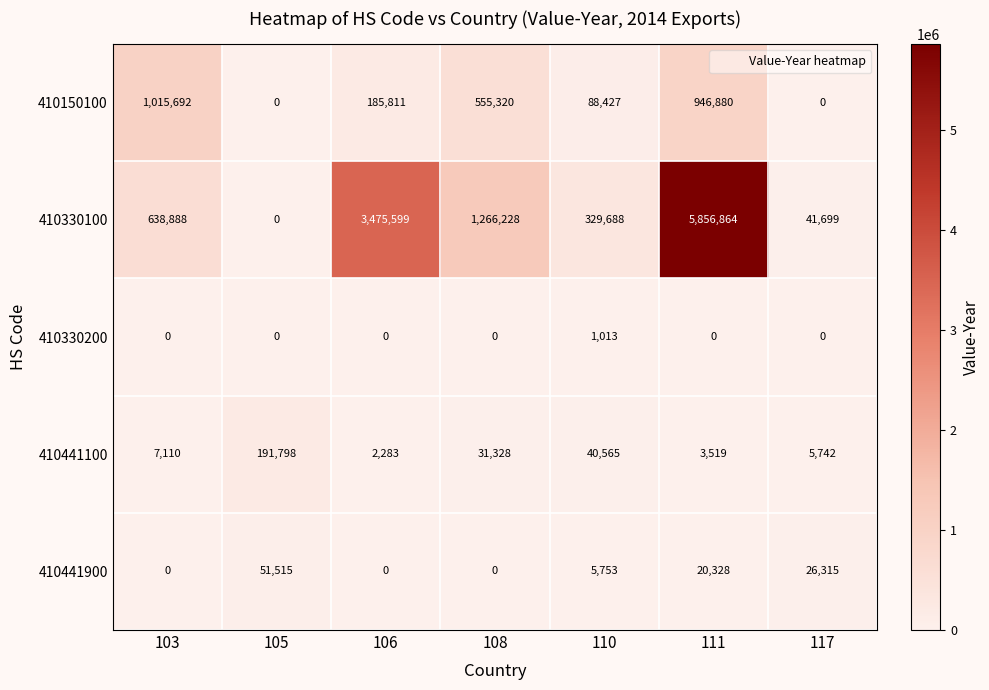

At 111, list the series in order from smallest to largest.

410330200, 410441100, 410441900, 410150100, 410330100